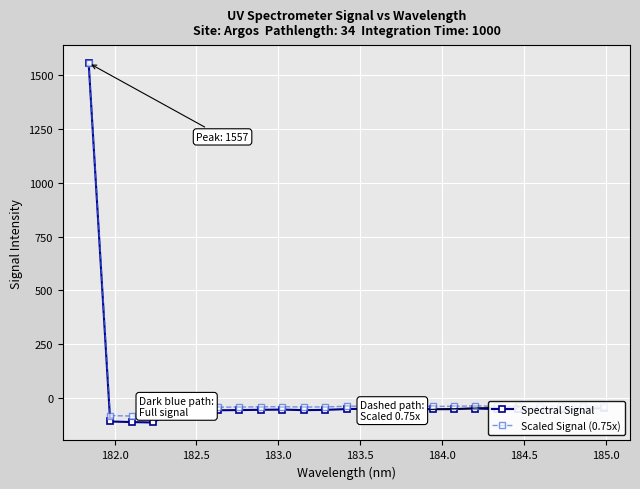

What is the value of the Spectral Signal point at the 3rd from the left?

-112.3